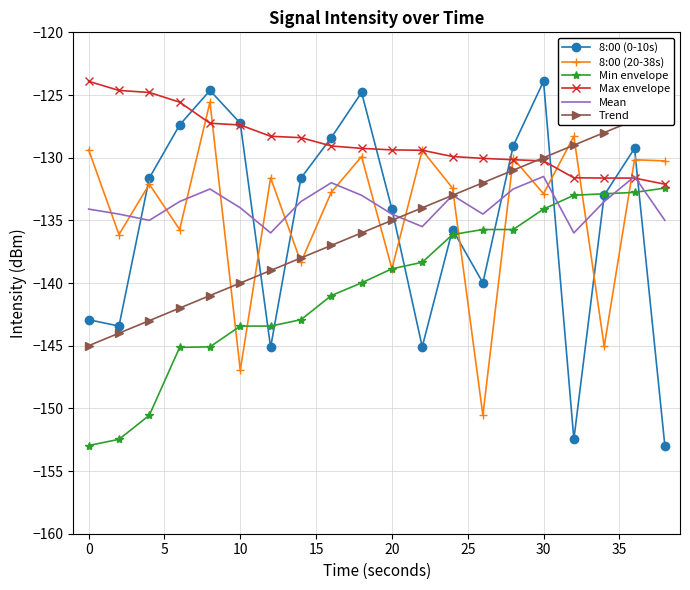

List the series in order of their peak value, lowest first.

Min envelope, Mean, Trend, 8:00 (20-38s), 8:00 (0-10s), Max envelope